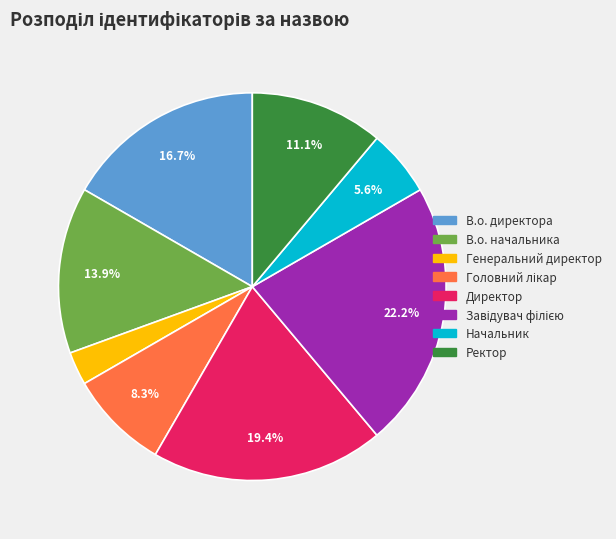

The Ректор slice represents 11% of the pie. True or false?

True